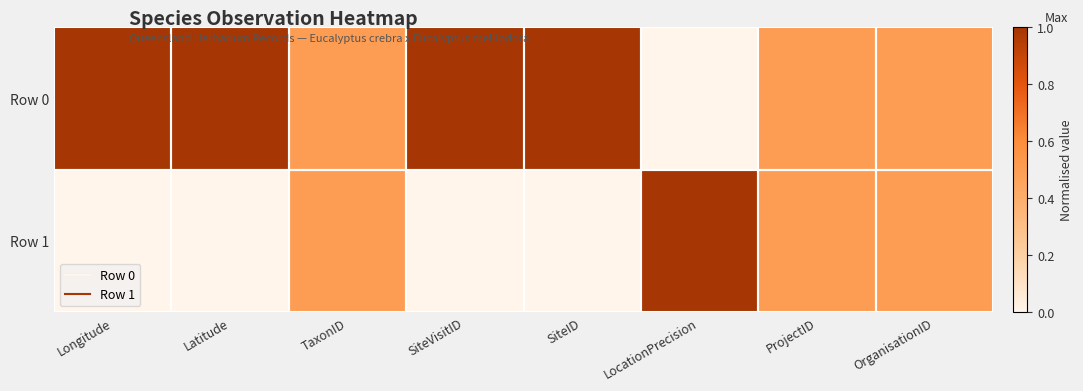

List the series in order of their peak value, lowest first.

Row 0, Row 1